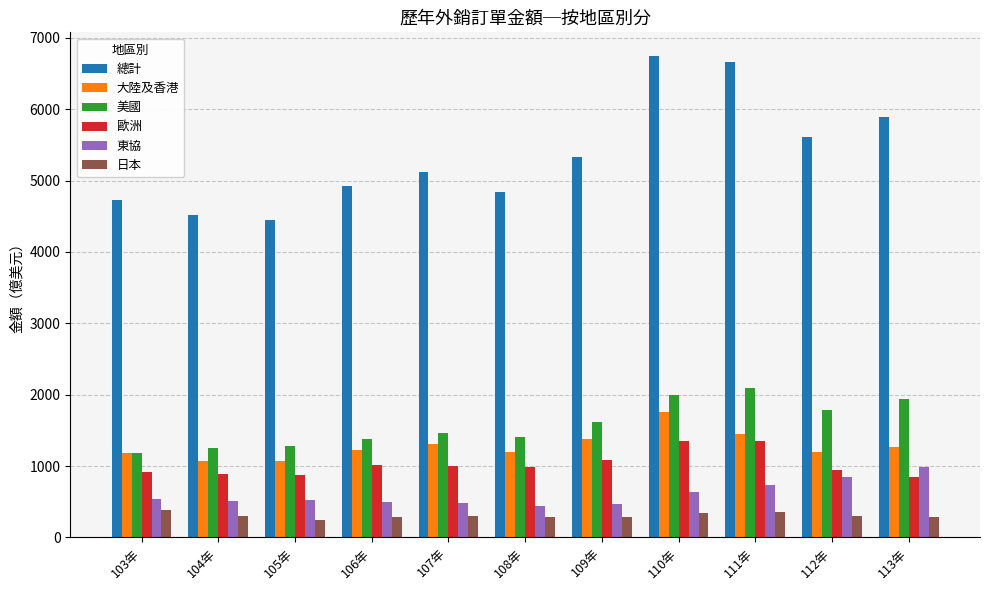

What is the smallest value displayed?

246.1